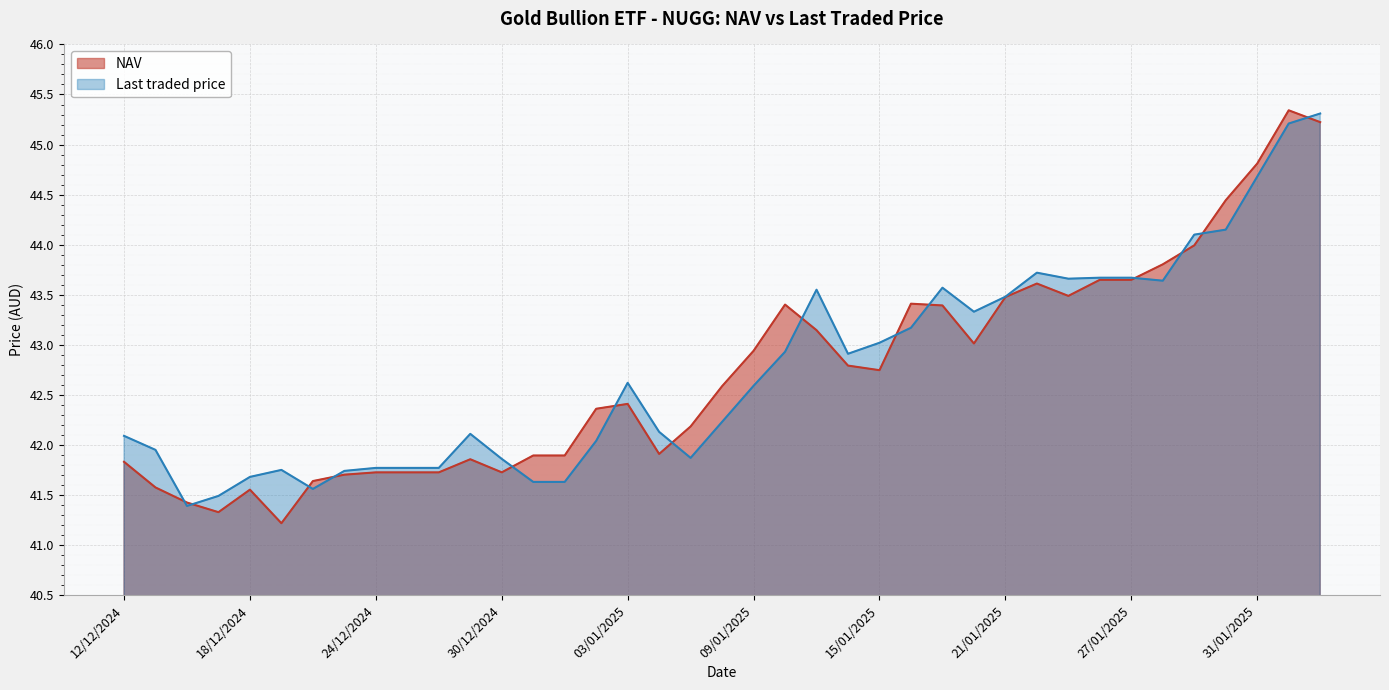

Which category has the lowest value in the Last traded price series?

16/12/2024